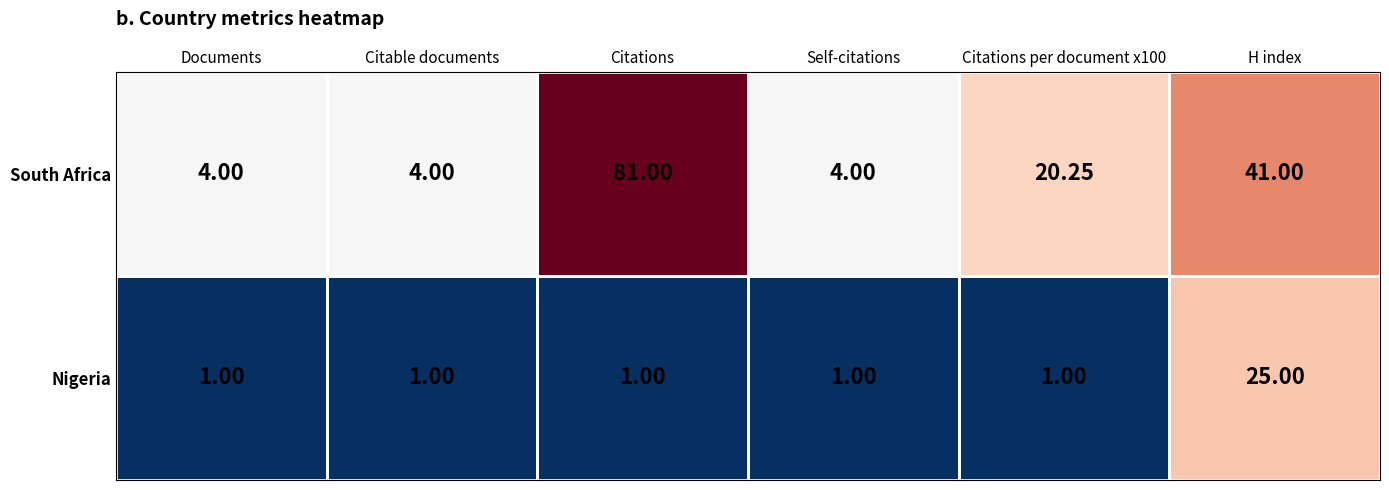

Which series changed the most between Documents and Citations per document x100?

South Africa